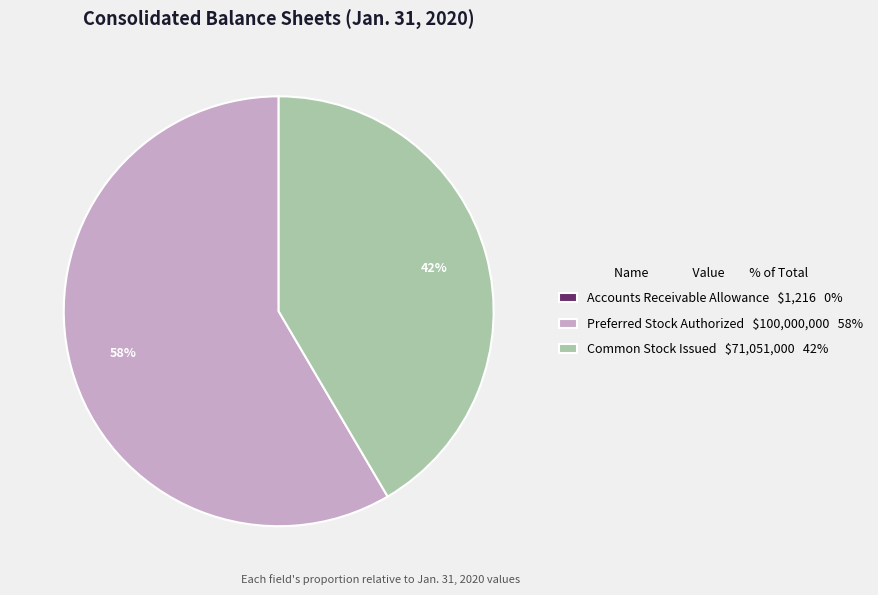

To the nearest percent, what is the average slice percentage?

33%